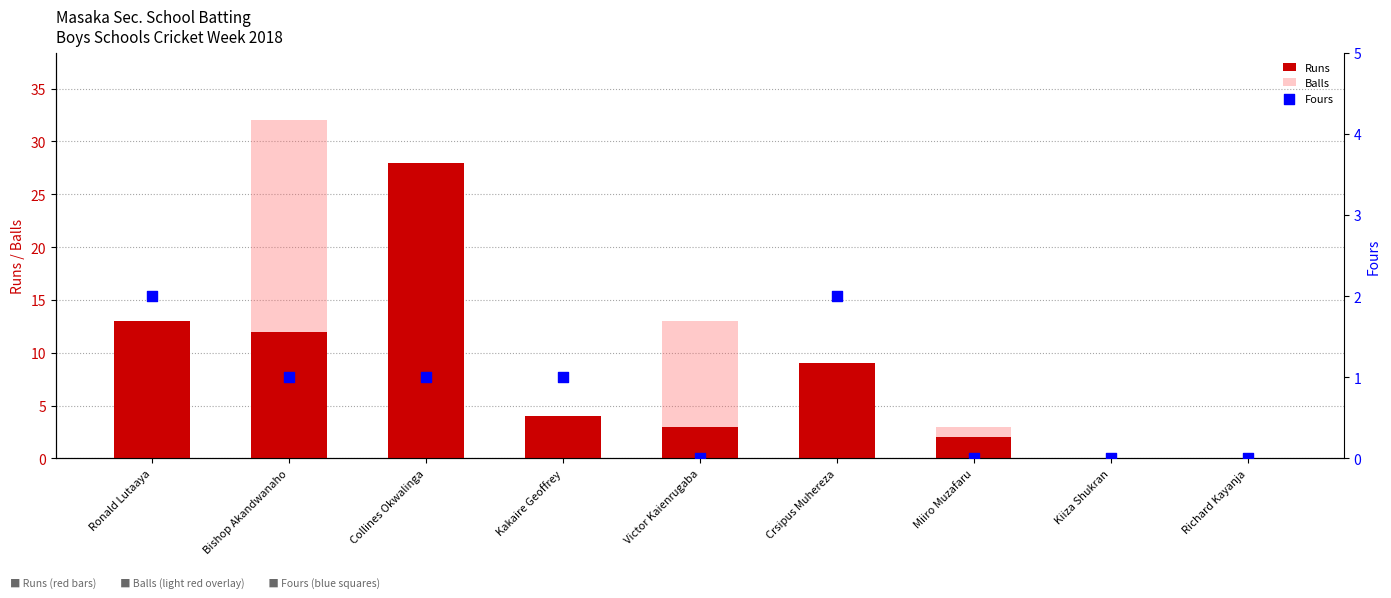

Which series contains the highest Y value?

Balls